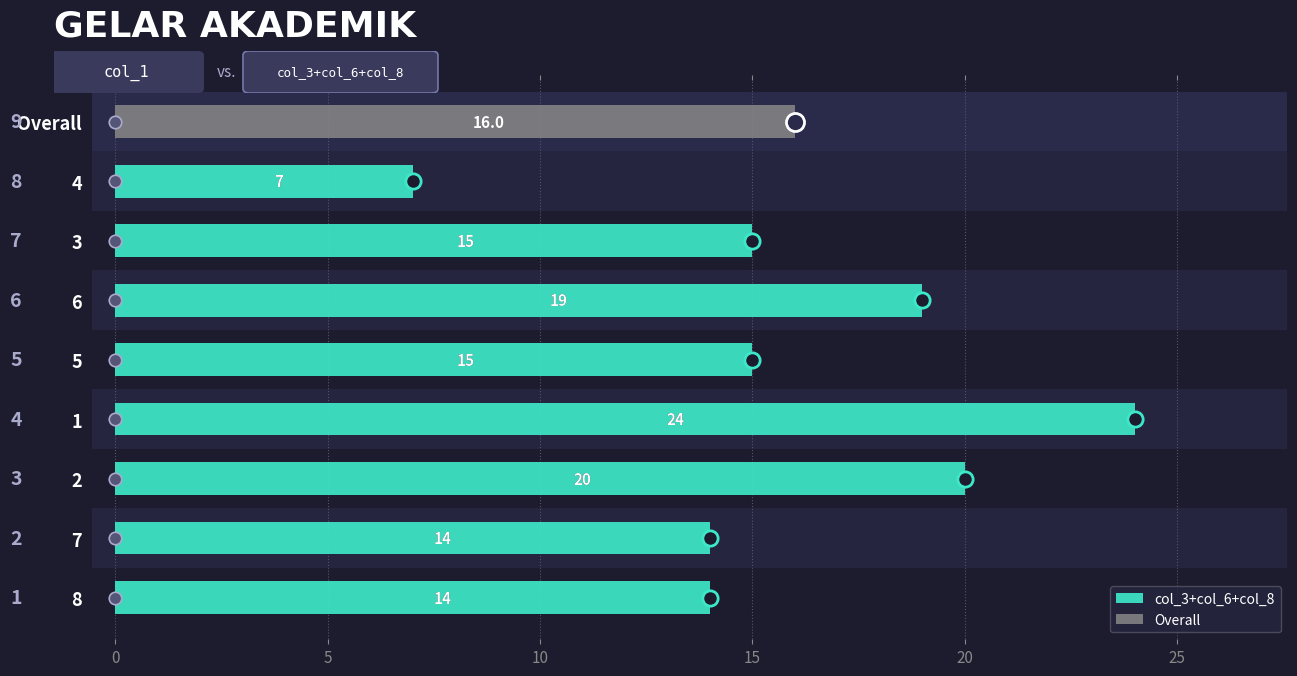

How many col_3 values are between 3 and 7?

11